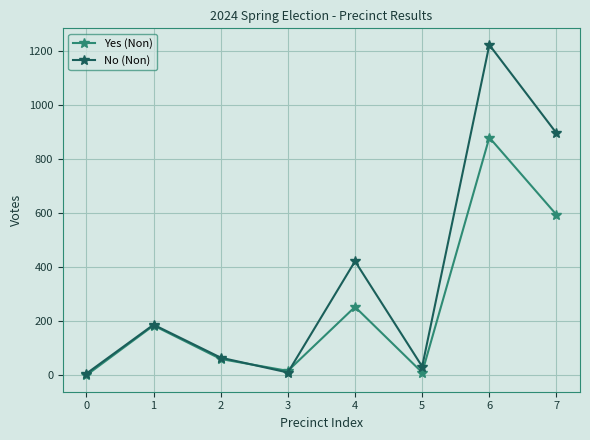

Does the chart have visible grid lines?

Yes